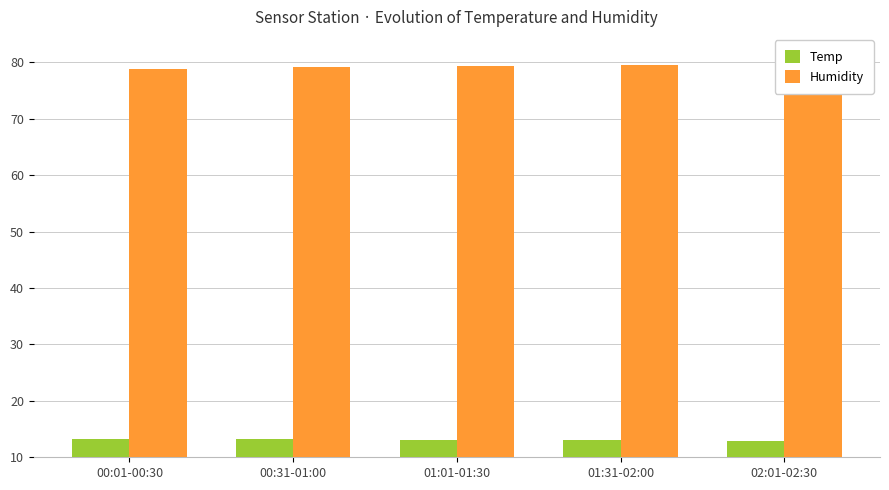

The value of Temp at 01:01-01:30 is 19.4. True or false?

False